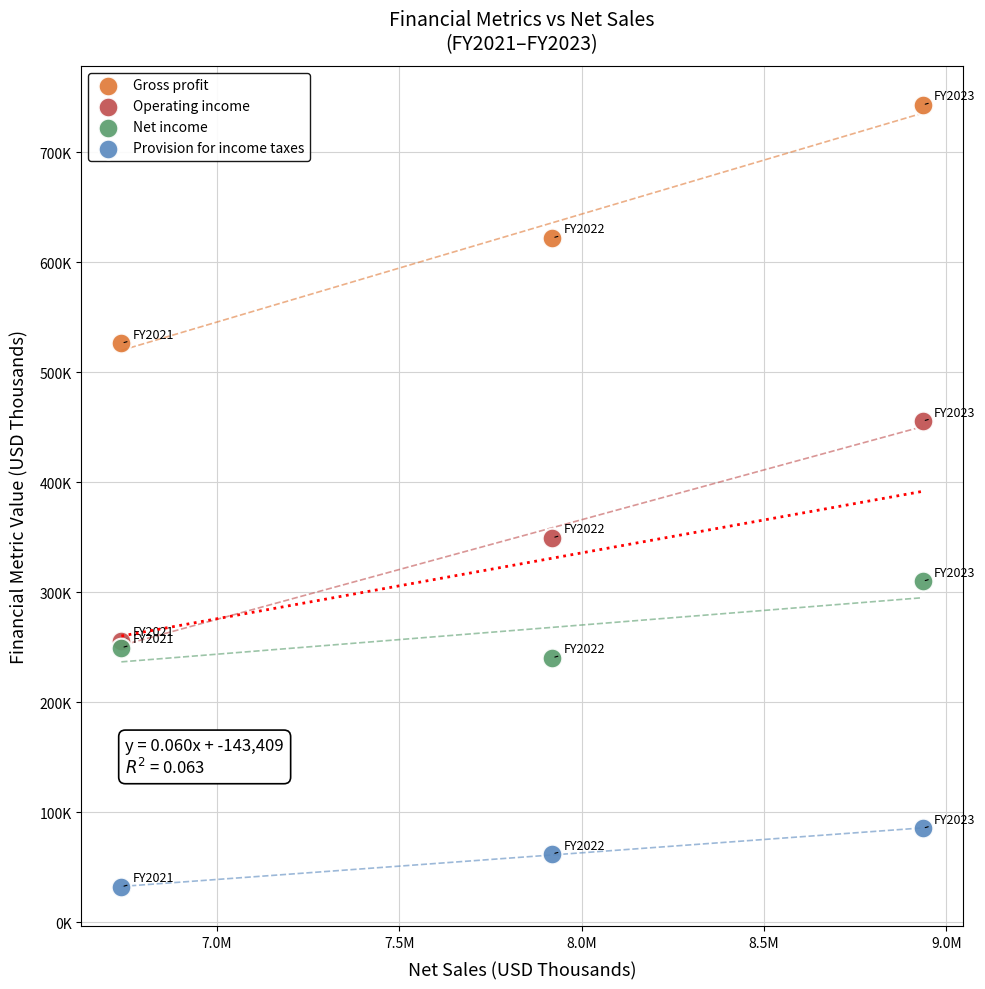

Which series has the widest spread of Y values?

Gross profit